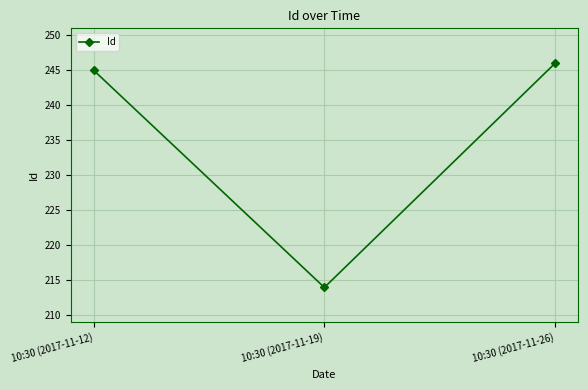

What is the sum of all values?

705